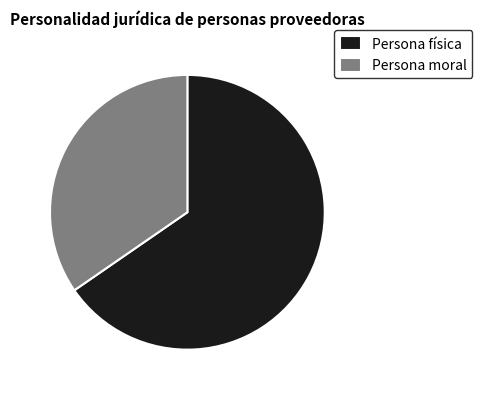

Rank the categories by value from highest to lowest.

Persona física, Persona moral